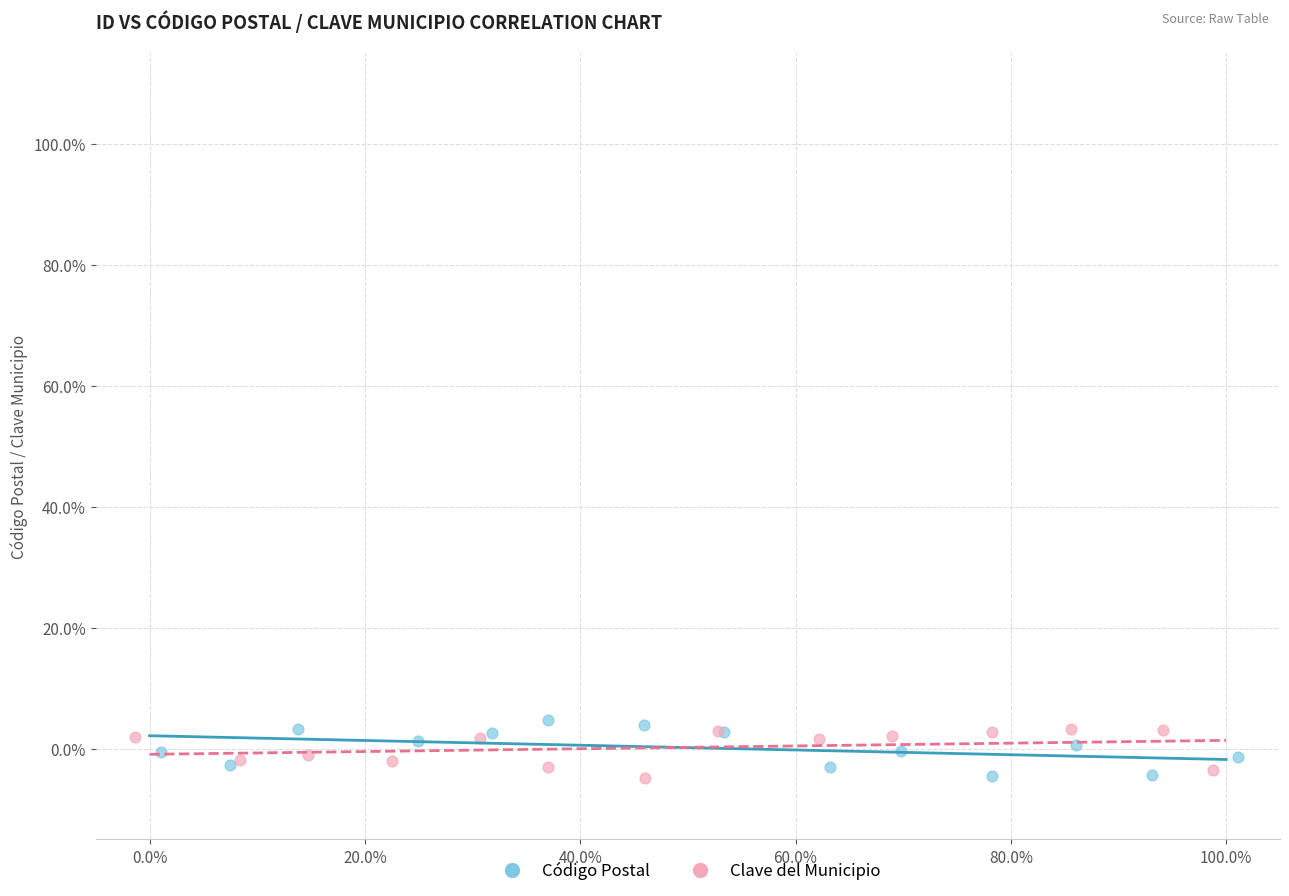

Which series contains the highest Y value?

Código Postal